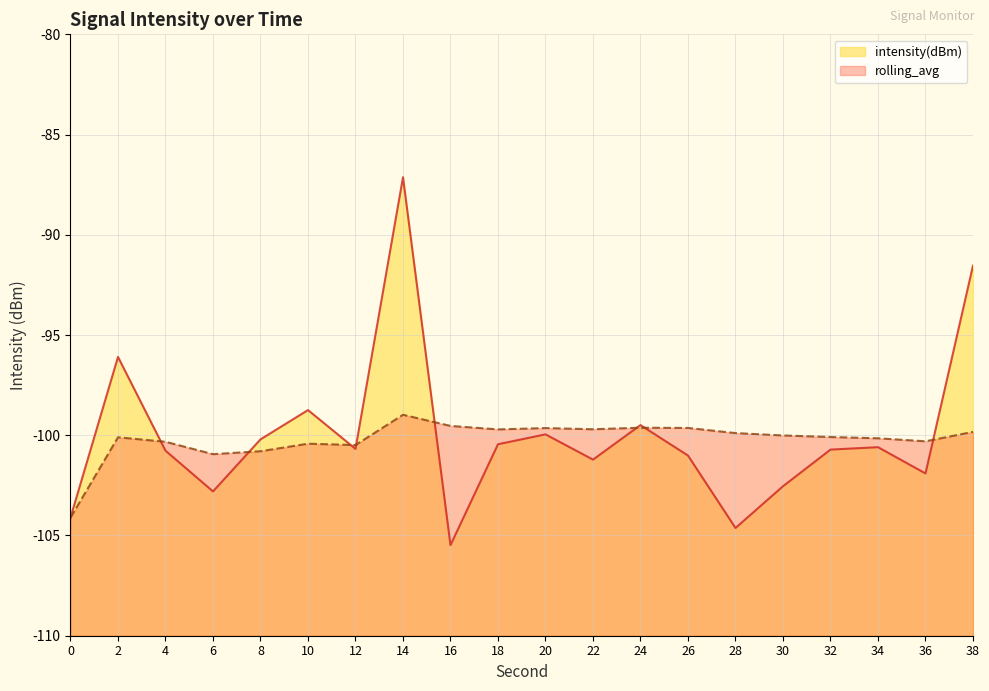

Where does the rolling_avg series first go above -100?

14